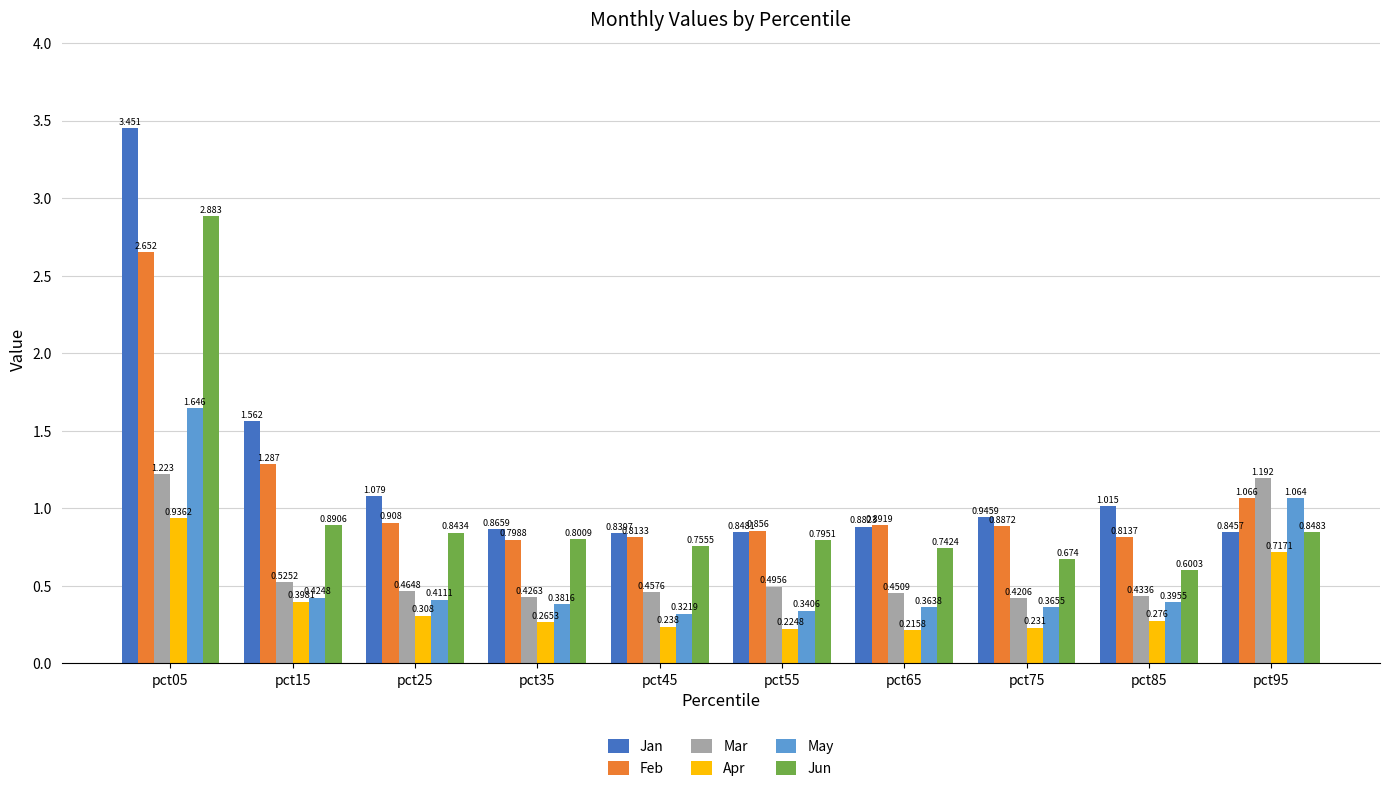

Which series changed the most between pct45 and pct75?

Jan